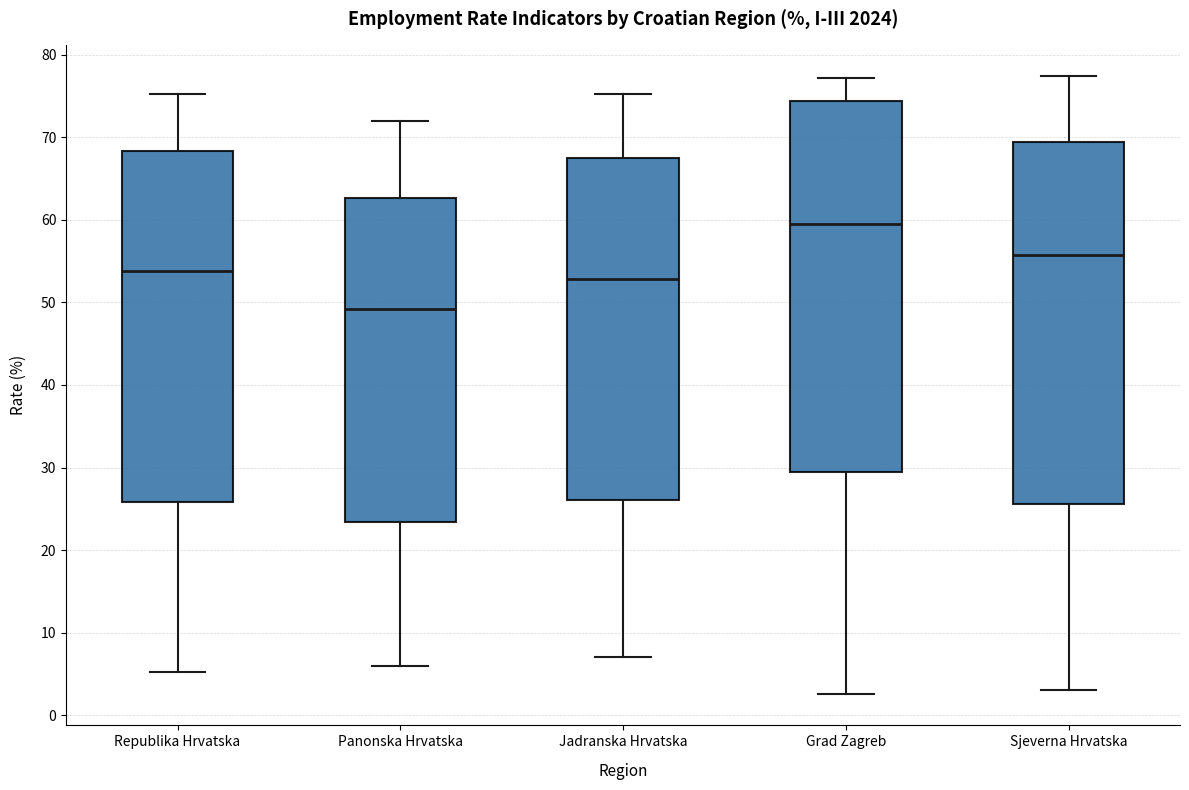

Where is the upper edge of the box for Republika Hrvatska on the y-axis? The values are not printed on the chart, so give them approximately, as read against the axis.

68